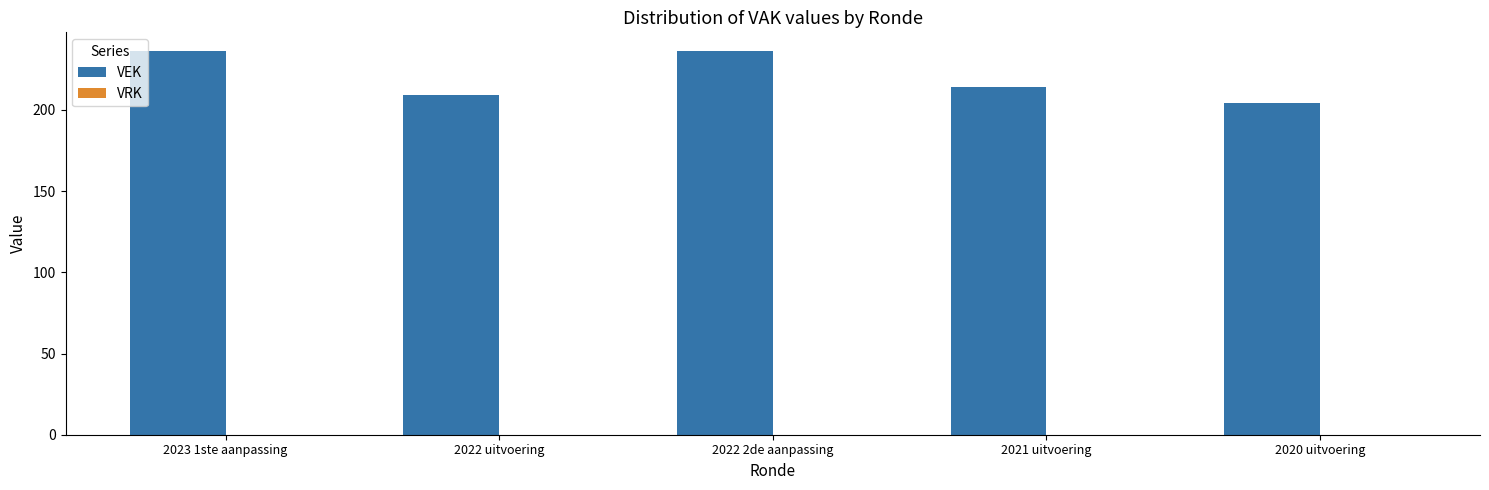

Which has a higher value, 2021 uitvoering or 2022 uitvoering?

2021 uitvoering